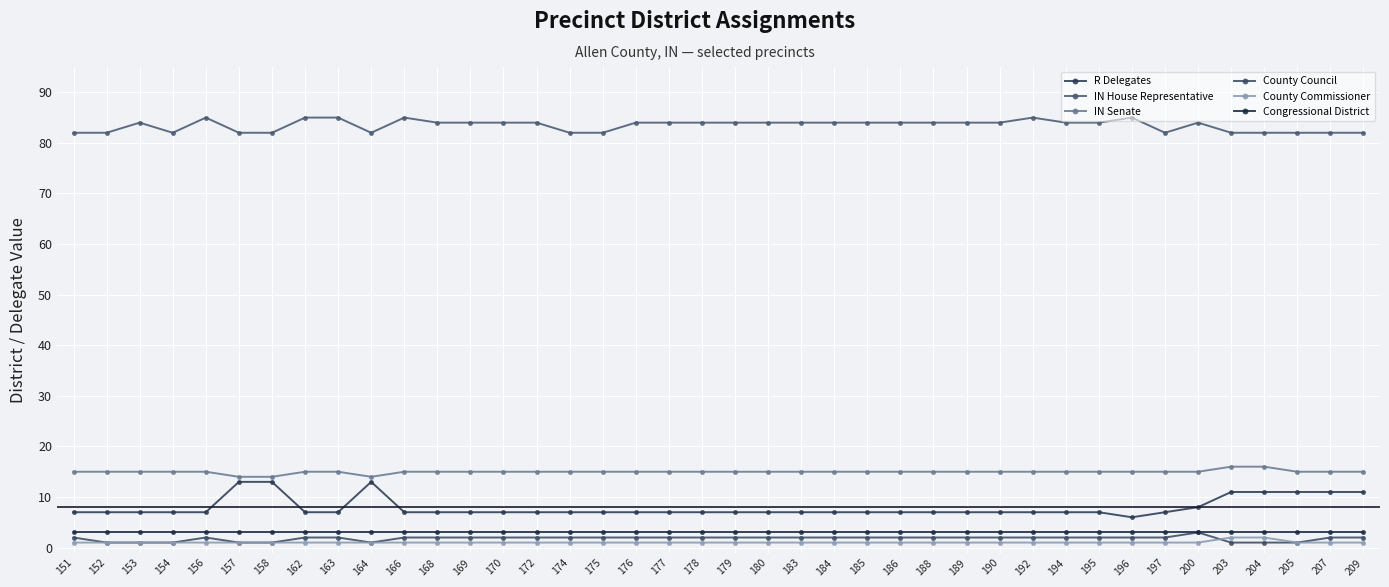

Does the chart have visible grid lines?

Yes